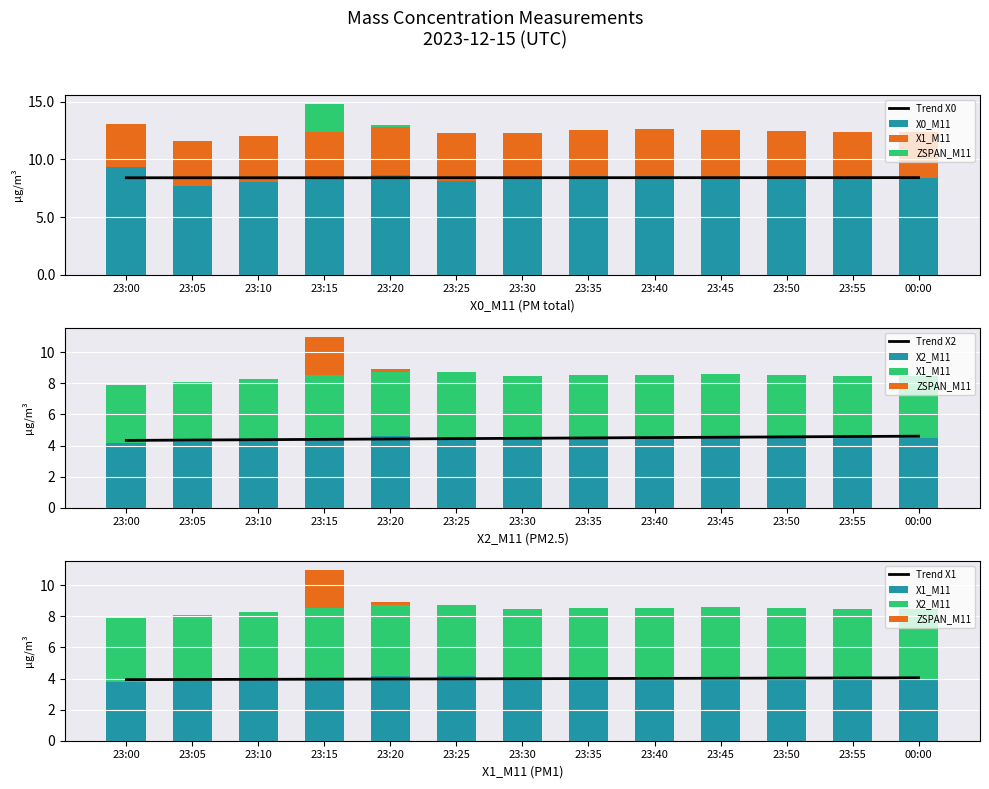

What is the spread (max minus min) of values at 23:05?

7.7